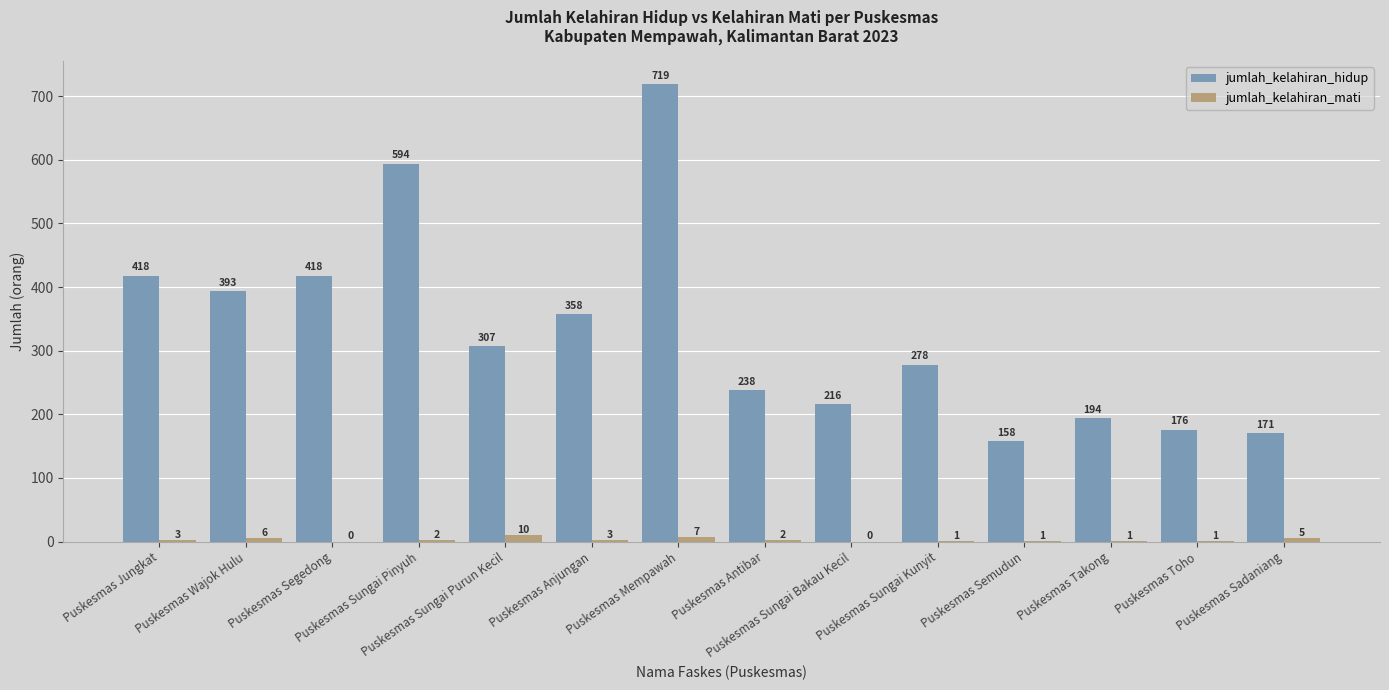

How many categories are shown in the chart?

14